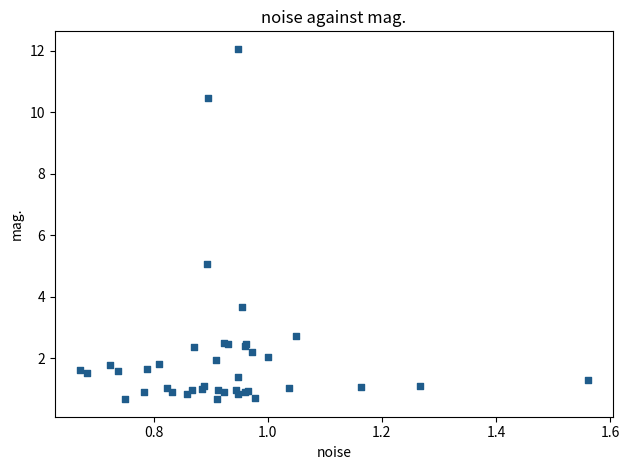

What Y value in the scatter plot is closest to 6?

5.1